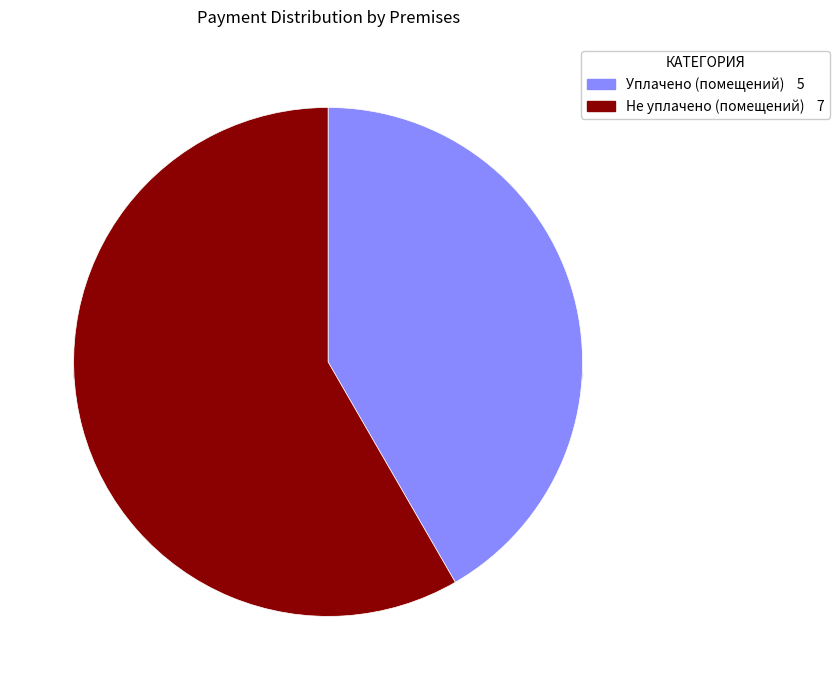

Does 11 represent more than half of the total?

No